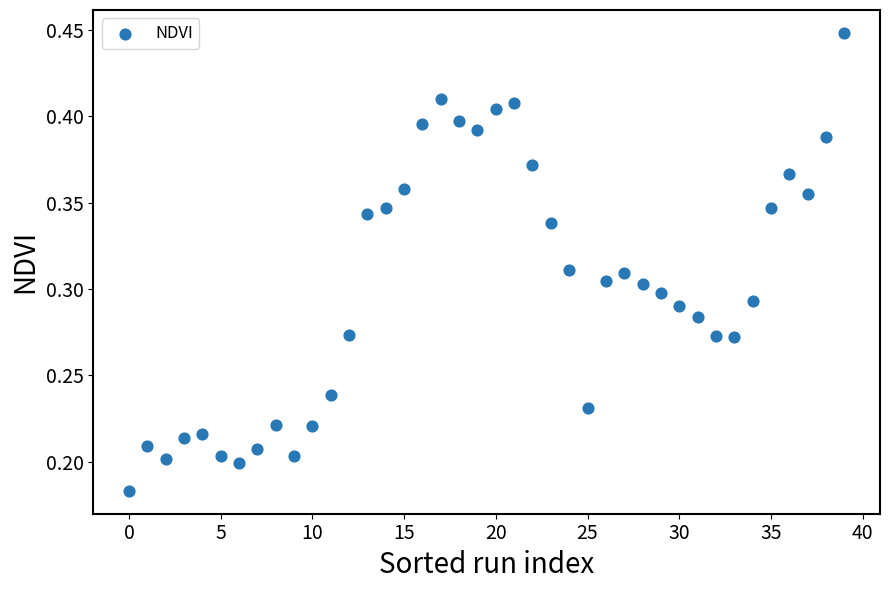

What is the range of X values (max minus min)?

39.0